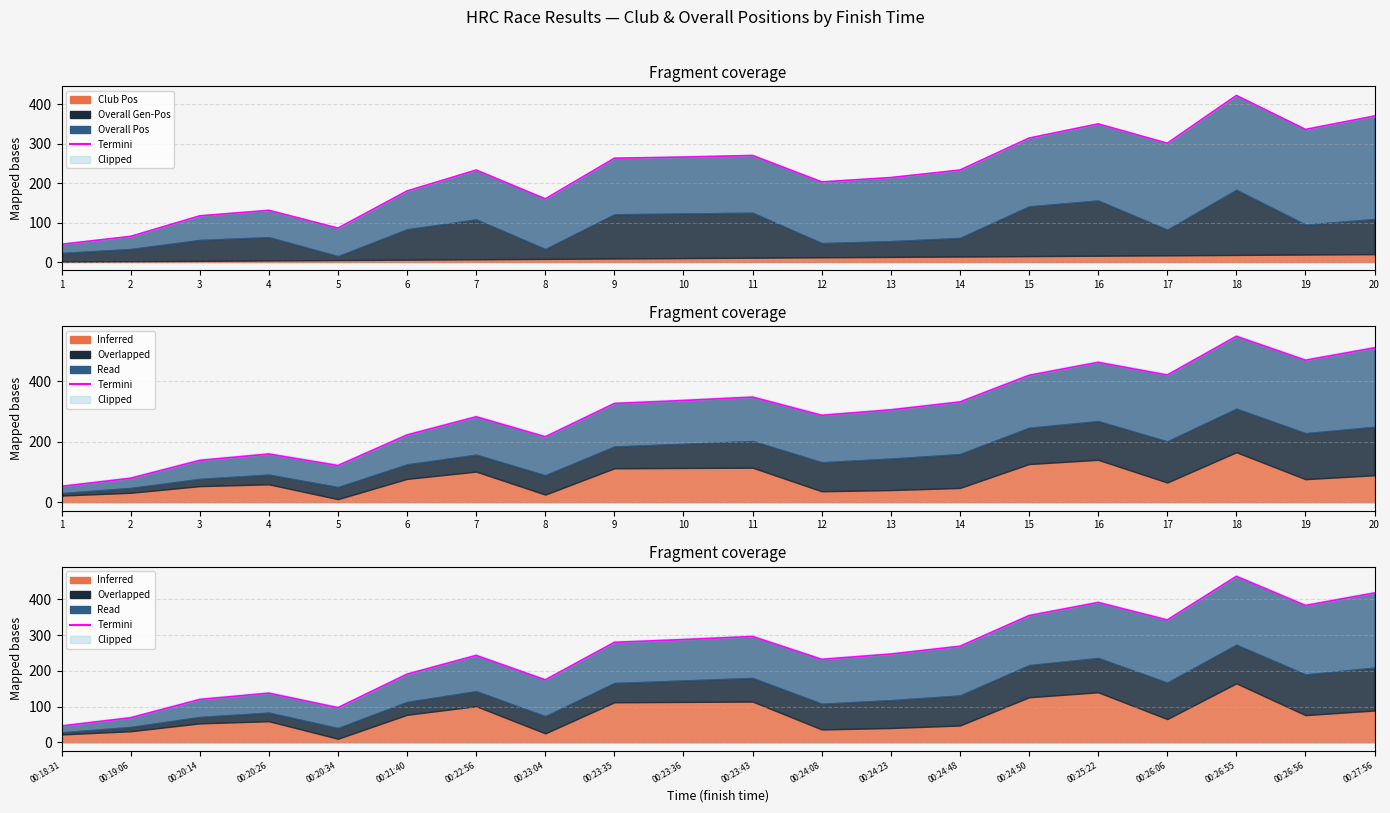

Reading right to left, list all the values displayed in this chart.

417.8	382.8	464.2	342.2	391.2	354.4	268.6	246.8	232.0	296.0	287.4	279.6	174.6	243.0	190.6	96.8	137.4	119.8	68.6	45.6